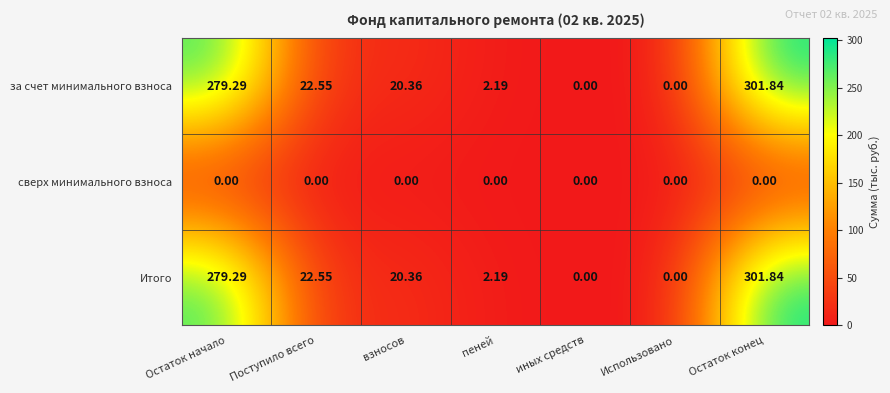

At which category is the sum across all series the highest?

Остаток конец